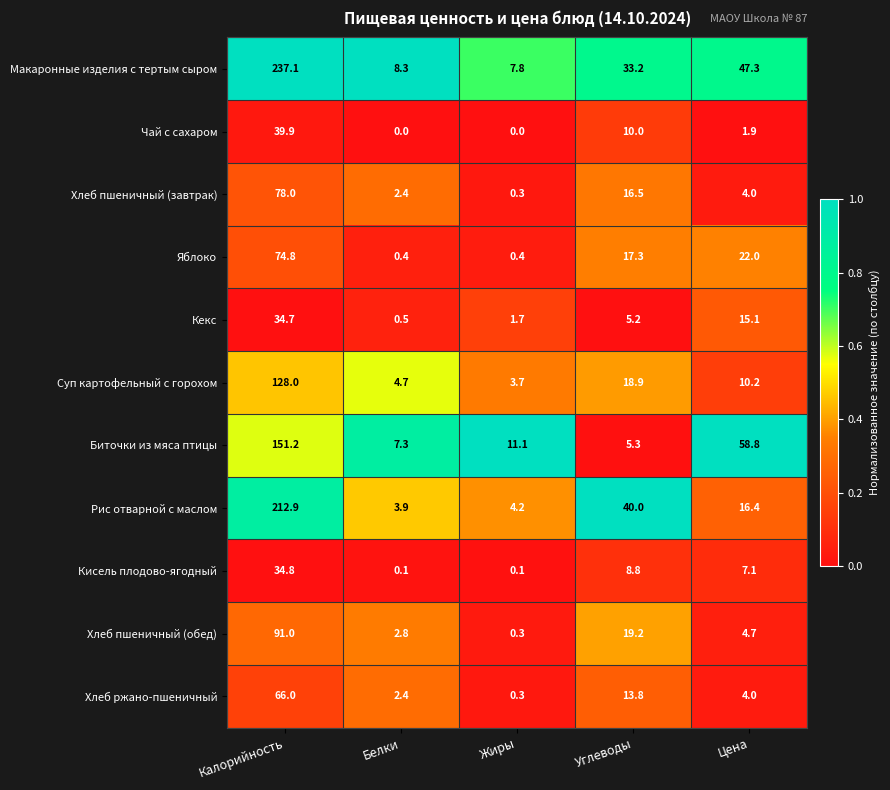

What is the total value across all series at Жиры?

29.9